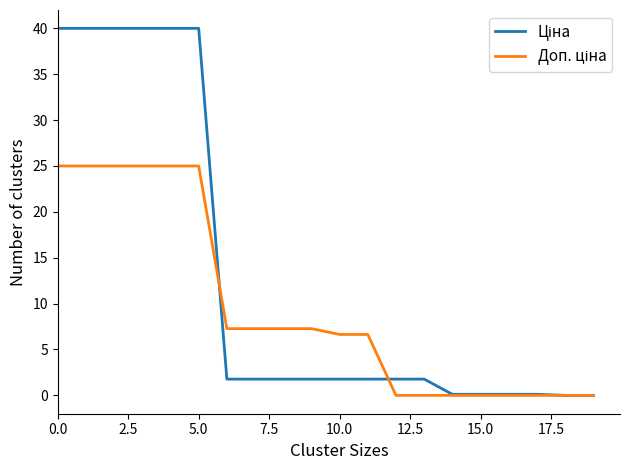

What is the greatest value displayed?

40.0